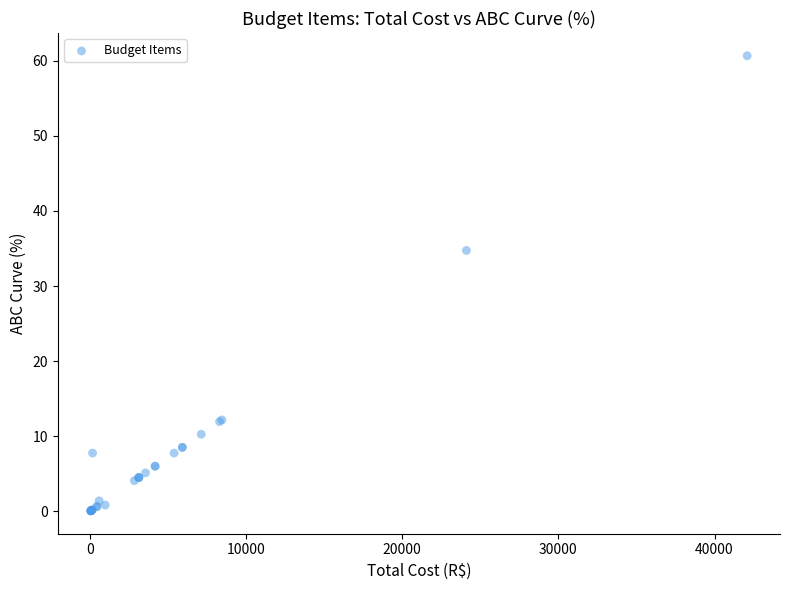

What Y value in the scatter plot is closest to 30?

34.7